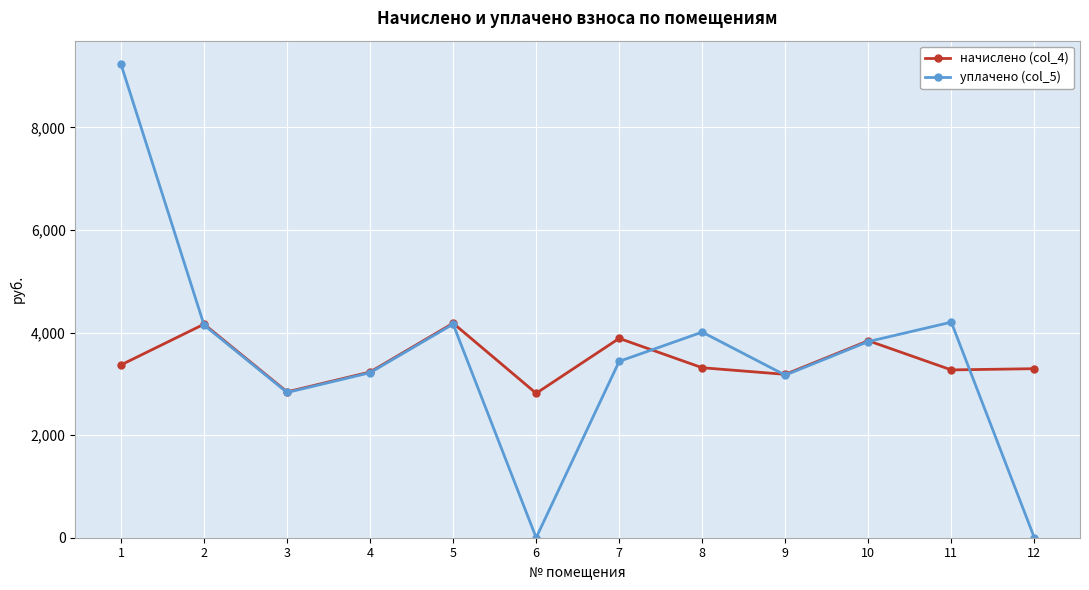

True or false: уплачено (col_5) has more than 0 points higher than both neighbors.

True